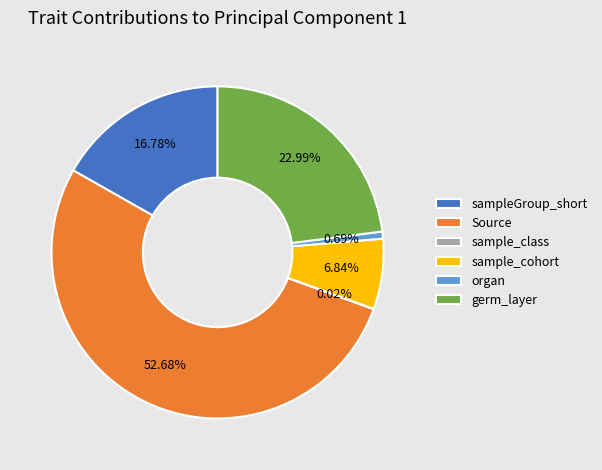

What percentage do Source and organ together represent?

53.4%